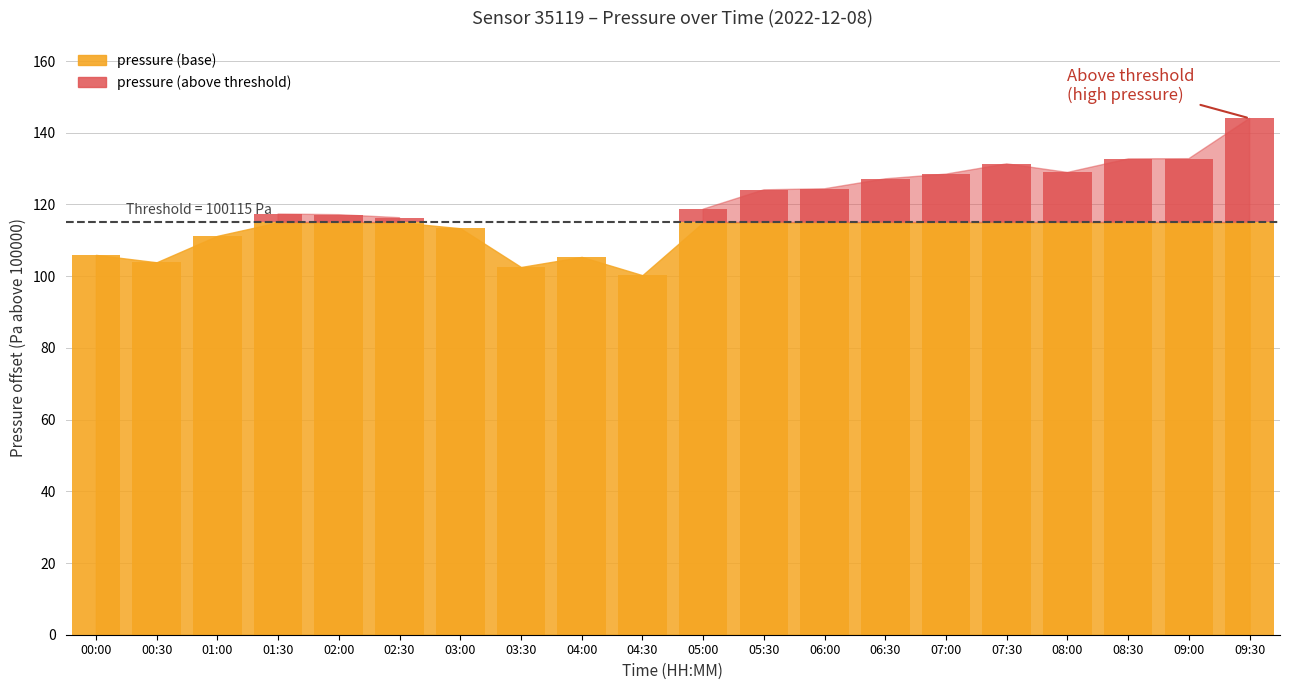

At which label does the data first exceed 3?

05:00